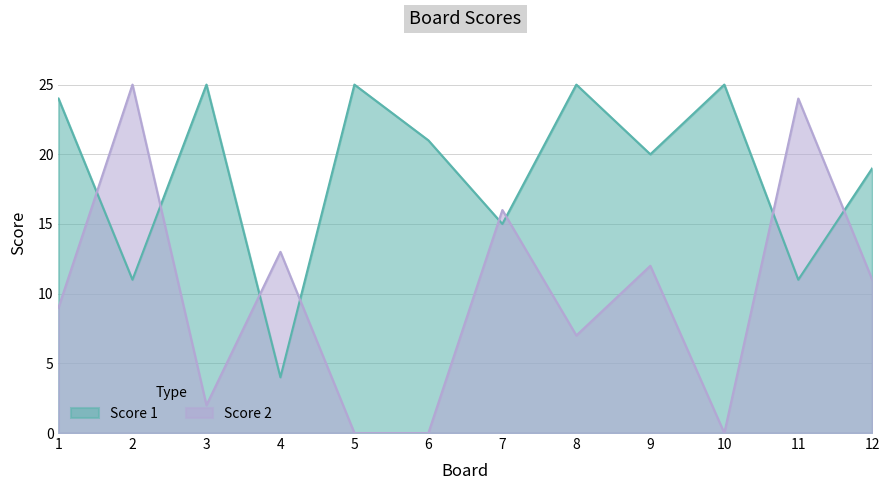

Rank the series at 10 from lowest to highest value.

Score 2, Score 1